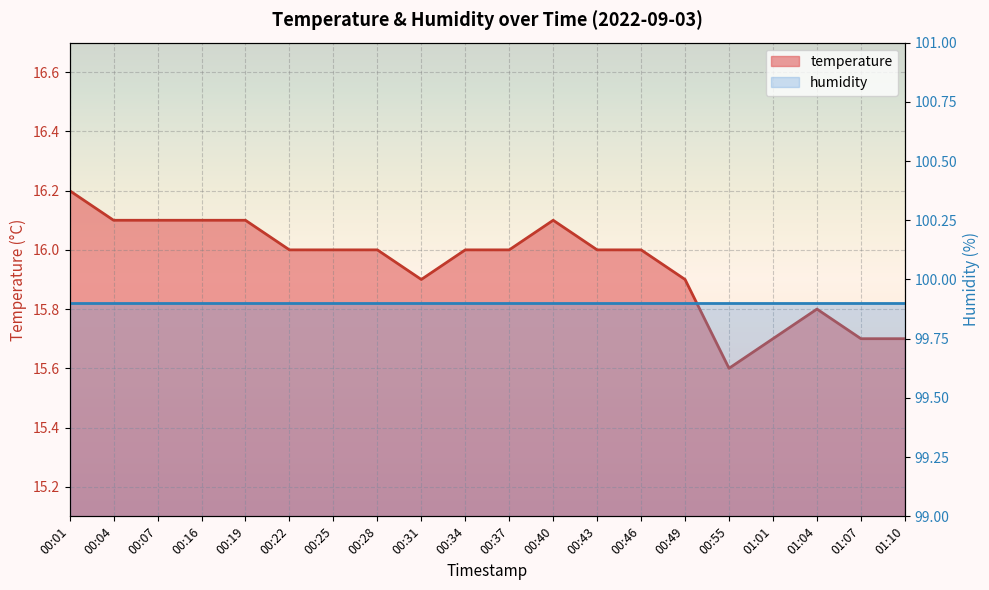

True or false: there are more than 1 points higher than both neighbors.

True